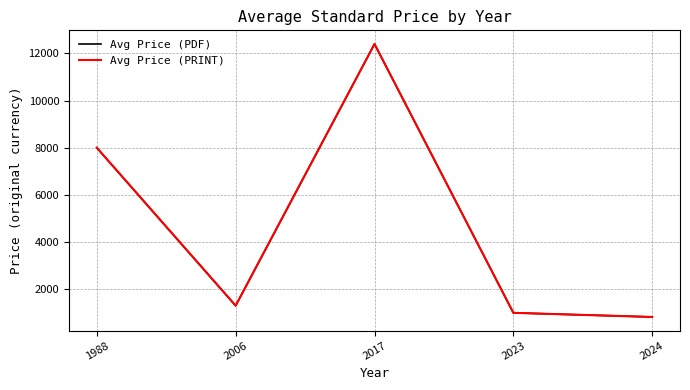

Is this an area chart (filled region under the line)?

No